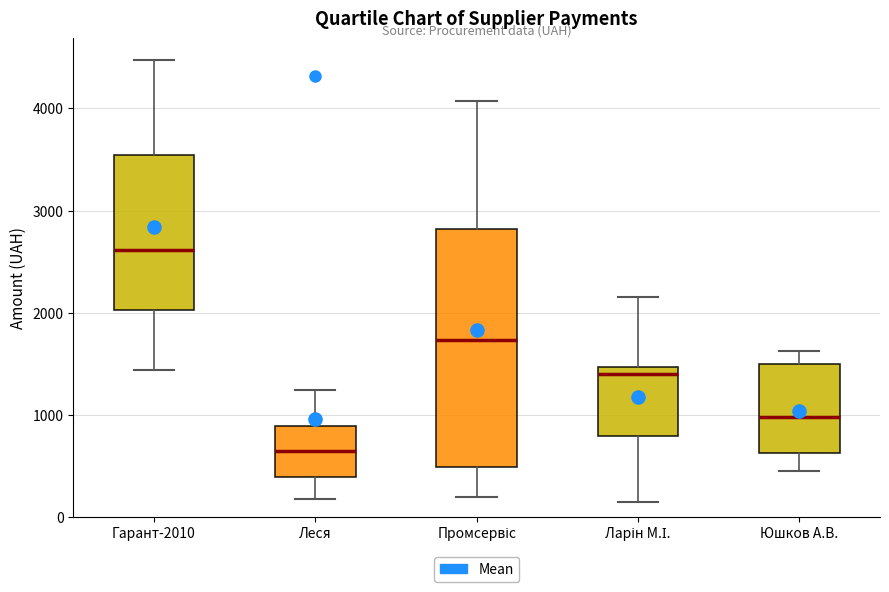

Which box is the tallest, from its lower edge to its upper edge?

Промсервіс